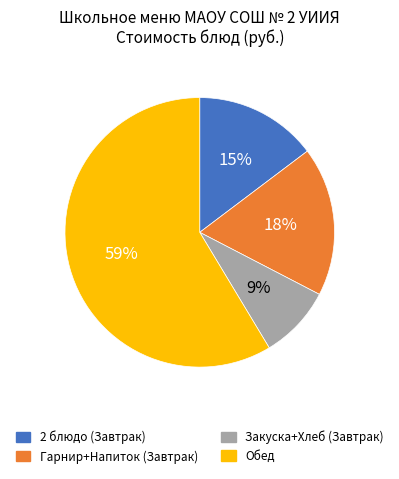

Is there any slice that represents more than half of the pie?

Yes